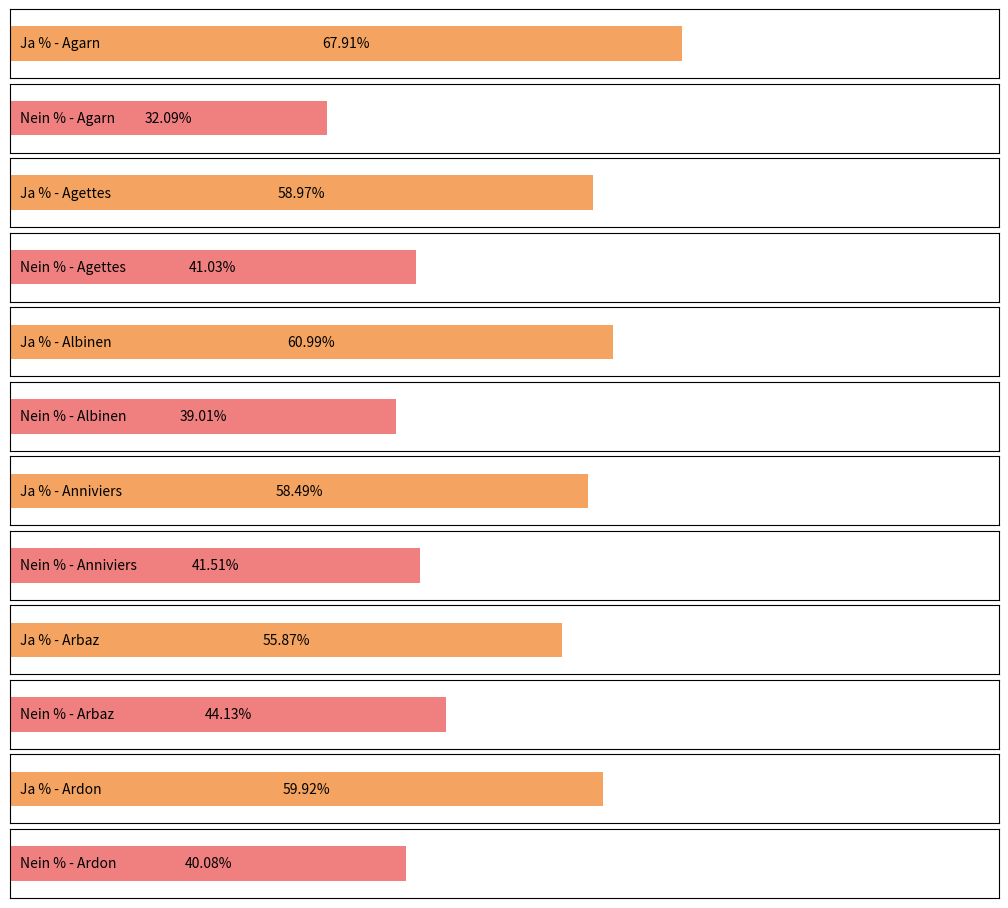

What is the smallest value displayed?

32.1